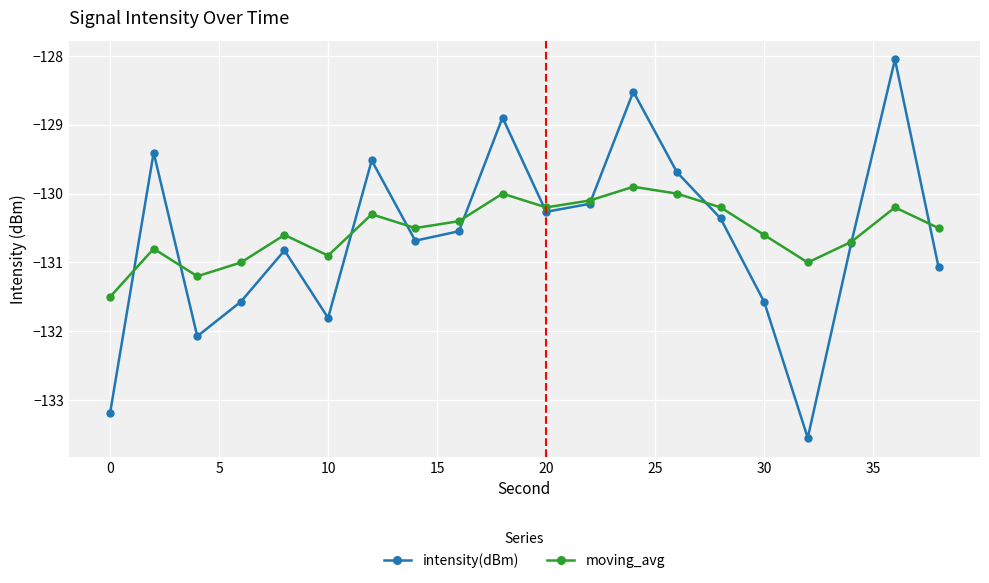

True or false: intensity(dBm) has more than 1 interior local peaks.

True